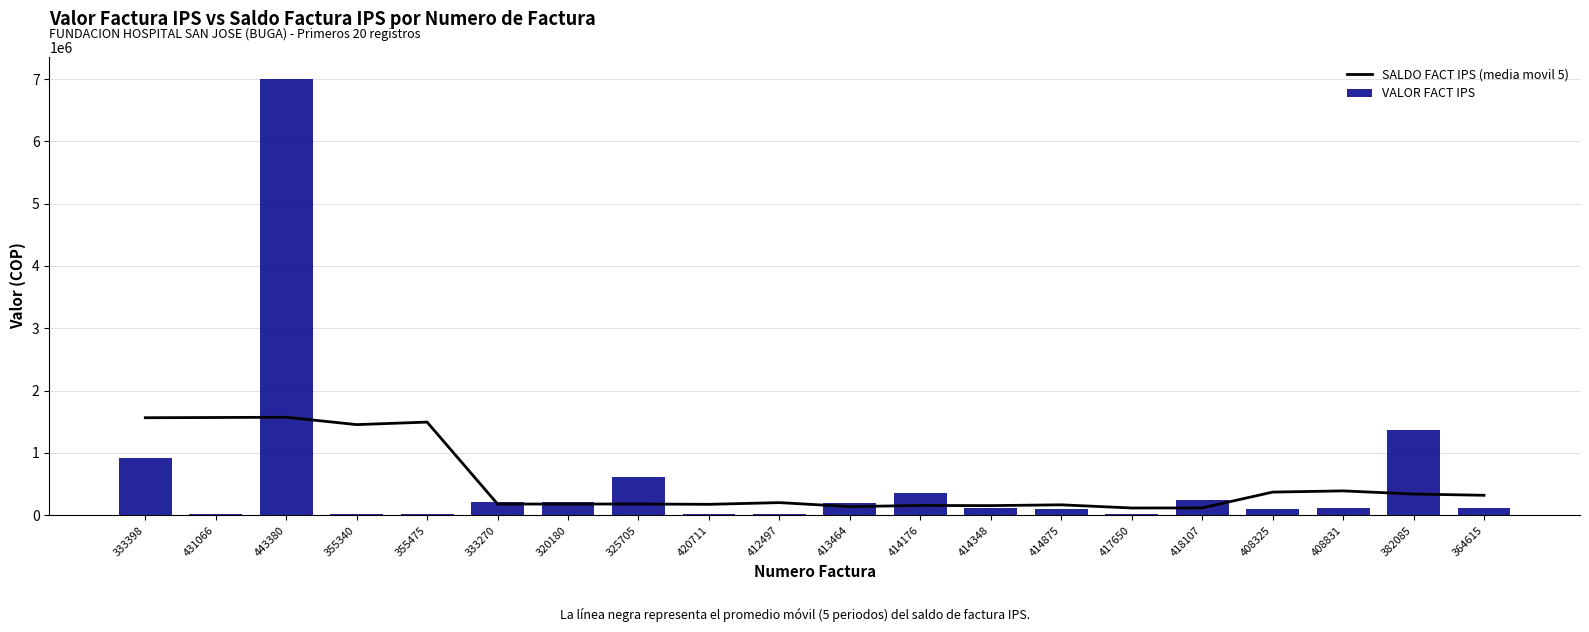

At which label is SALDO FACT IPS (media movil 5) closest to 845359?

408831